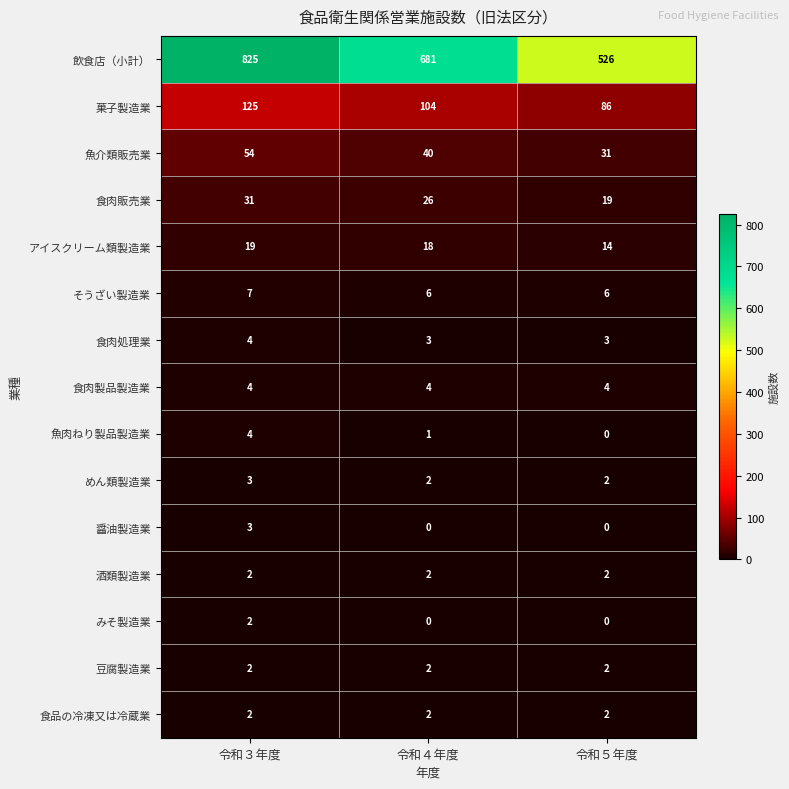

What is the difference between the 魚介類販売業 values at 令和４年度 and 令和５年度?

9